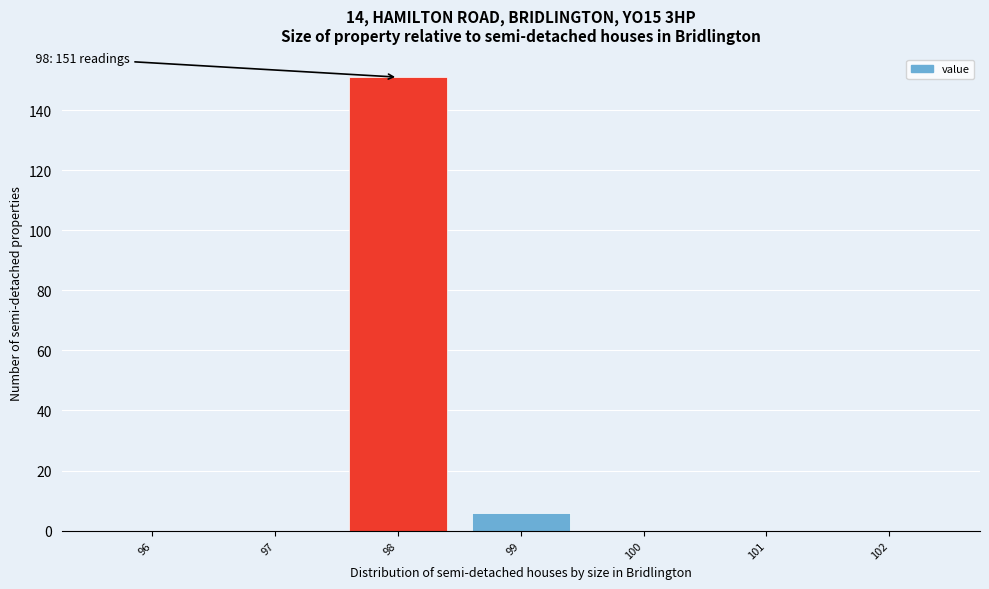

Reading left to right, what are all the values shown in this chart?

96=0	97=0	98=151	99=6	100=0	101=0	102=0